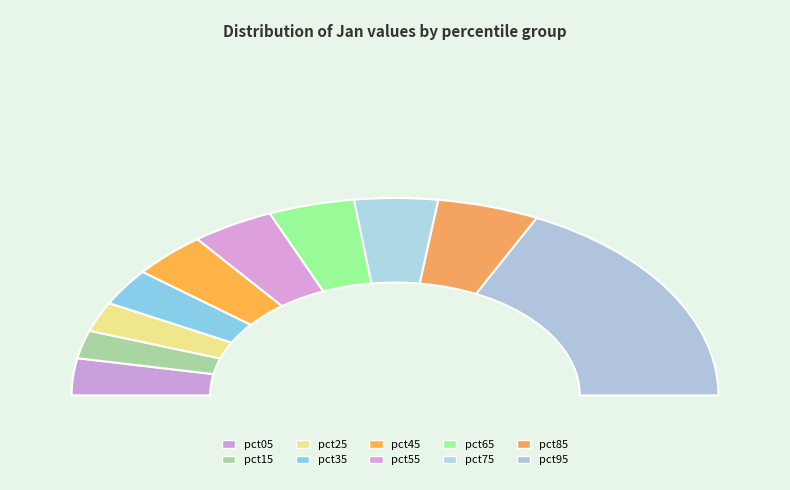

How many segments does this pie chart have?

10